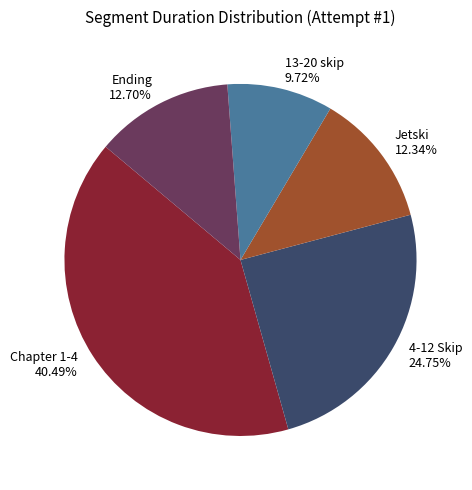

To the nearest percent, what is the combined percentage of Jetski and Chapter 1-4?

53%